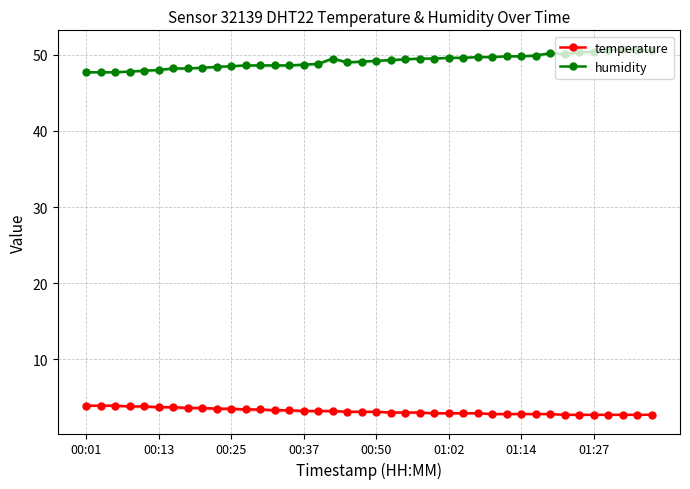

Is it true that humidity equals 48.7 at 00:37?

True